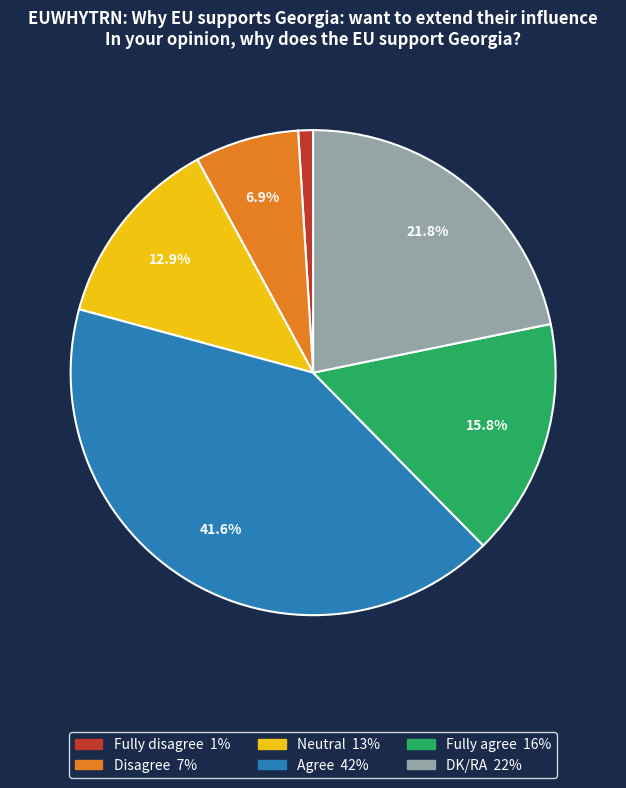

What is the total percentage of DK/RA and Disagree?

28.7%